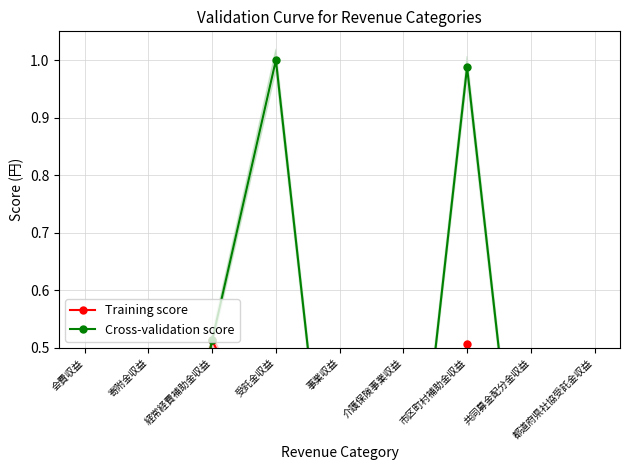

Where is the first local maximum for Training score?

経常経費補助金収益